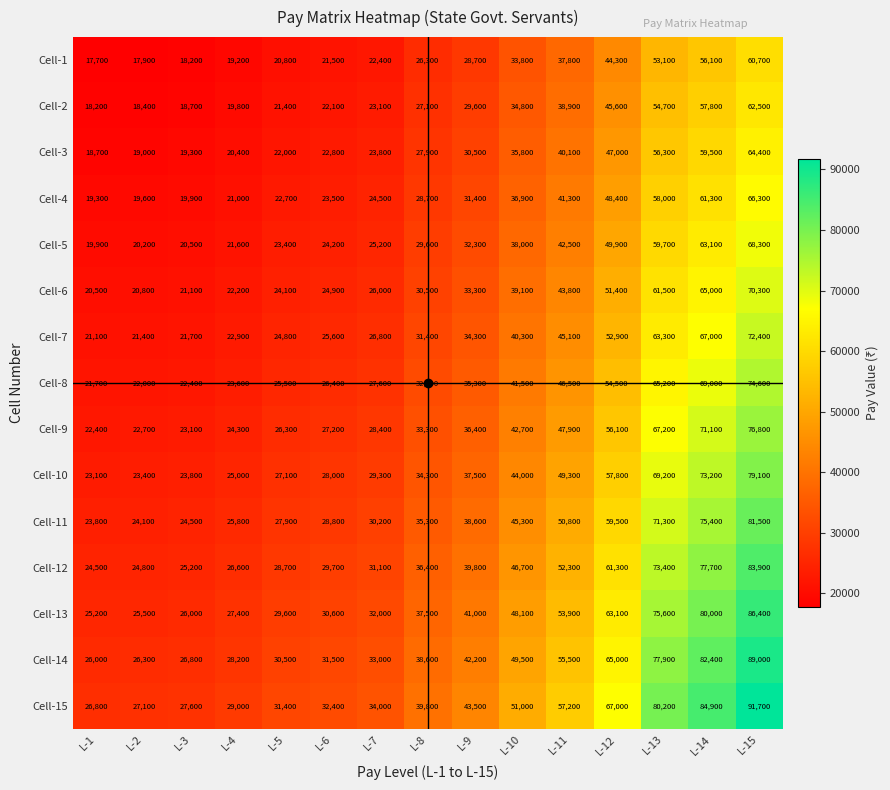

True or false: Cell-11 has a value of 119353 at L-13.

False